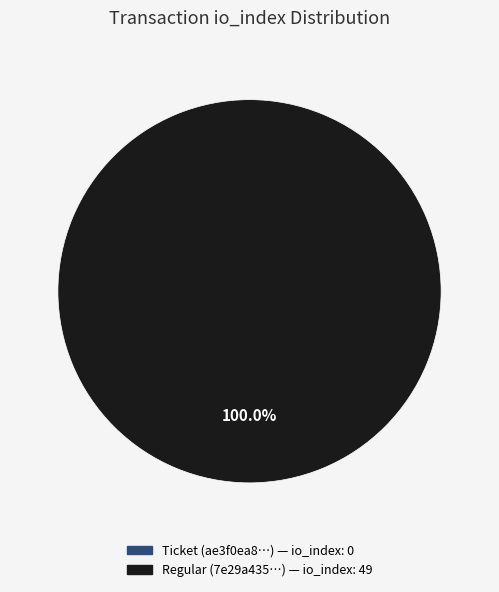

What is the smallest slice in the pie chart?

tx_type: Ticket (io_index=0)